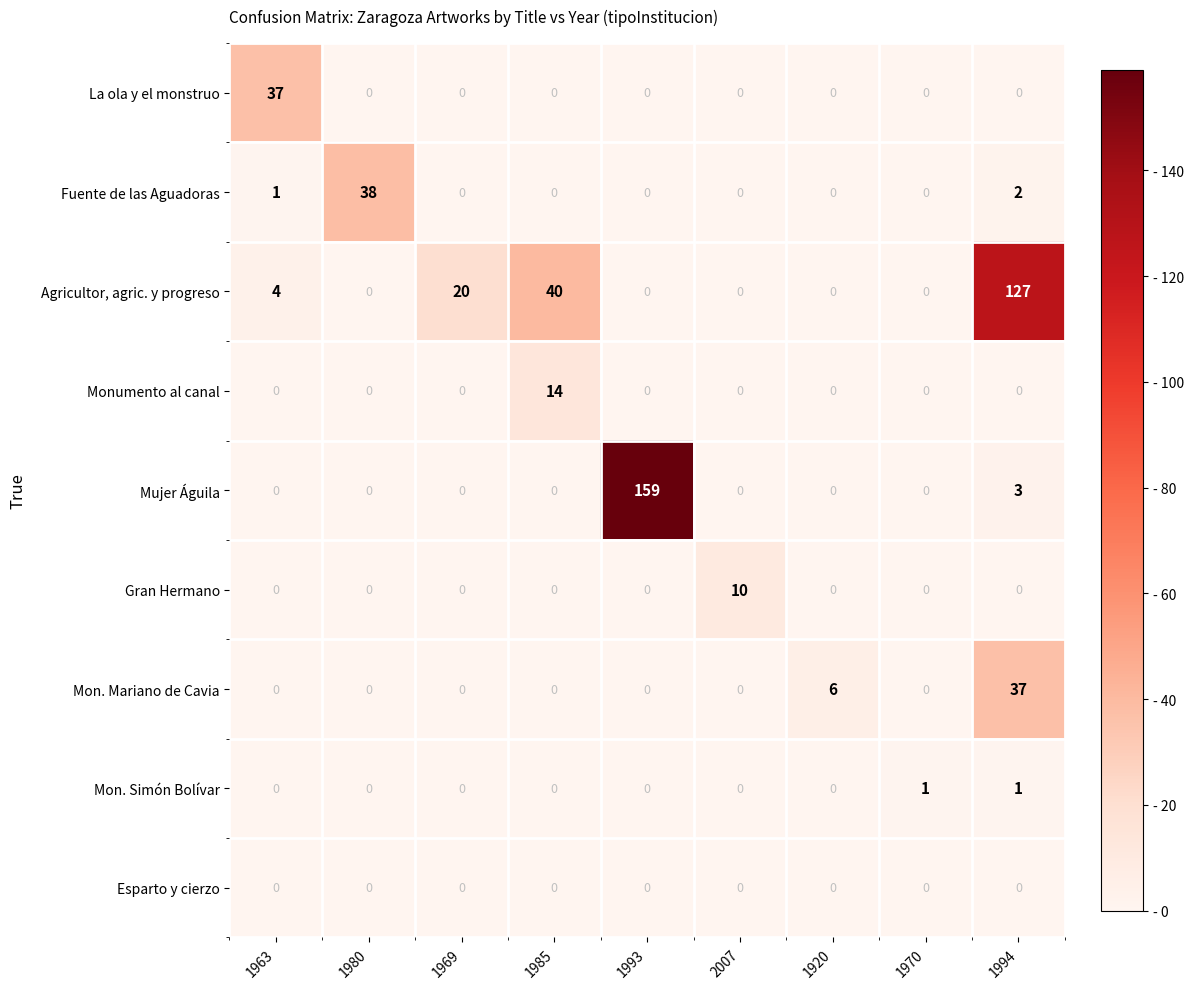

The Mon. Mariano de Cavia series shows 12 at 1994. True or false?

False